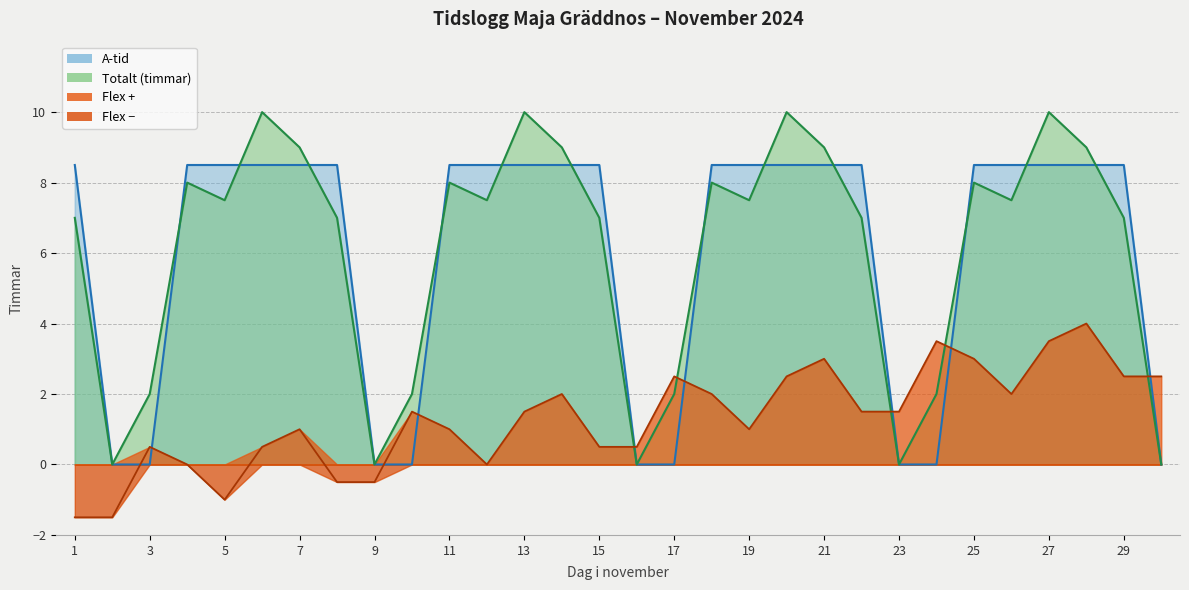

What is the difference between the maximum and minimum values in the Flex (ackumulerad) series?

5.5